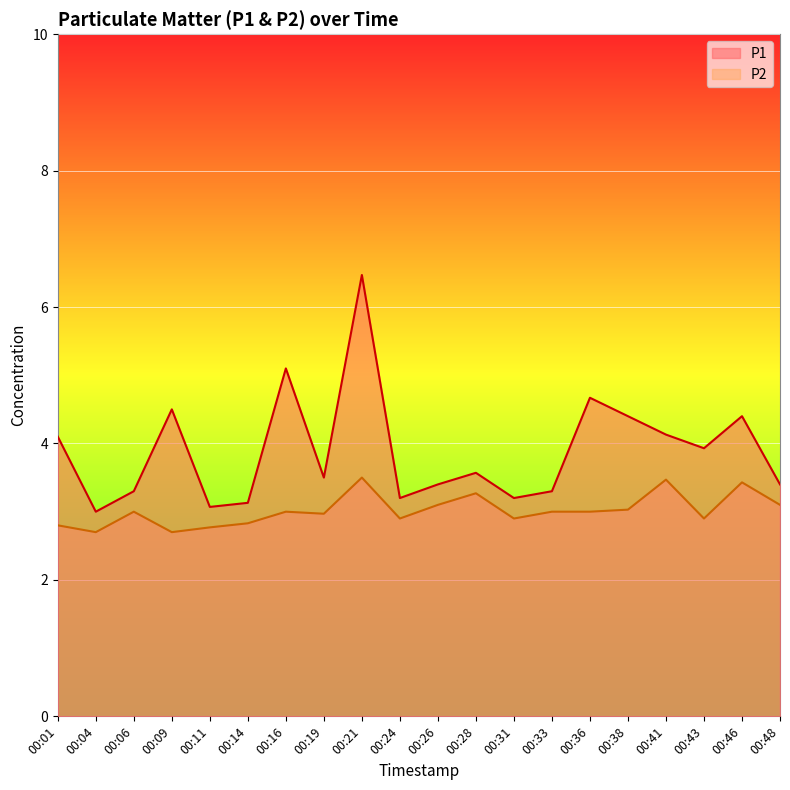

Reading left to right, list all the values displayed in this chart.

P1: 4.1	3.0	3.3	4.5	3.1	3.1	5.1	3.5	6.5	3.2	3.4	3.6	3.2	3.3	4.7	4.4	4.1	3.9	4.4	3.4
P2: 2.8	2.7	3.0	2.7	2.8	2.8	3.0	3.0	3.5	2.9	3.1	3.3	2.9	3.0	3.0	3.0	3.5	2.9	3.4	3.1